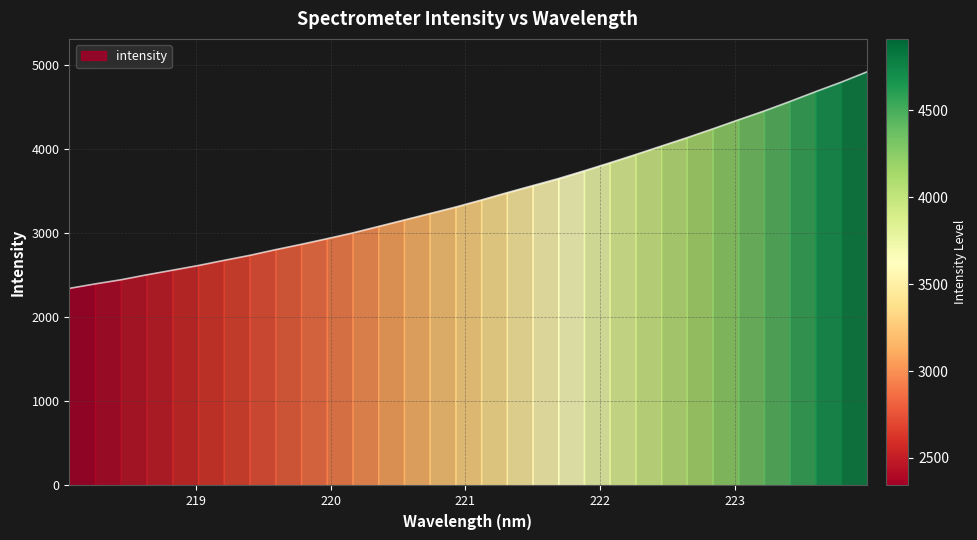

What is the label of the 1st point from the left?

218.0596